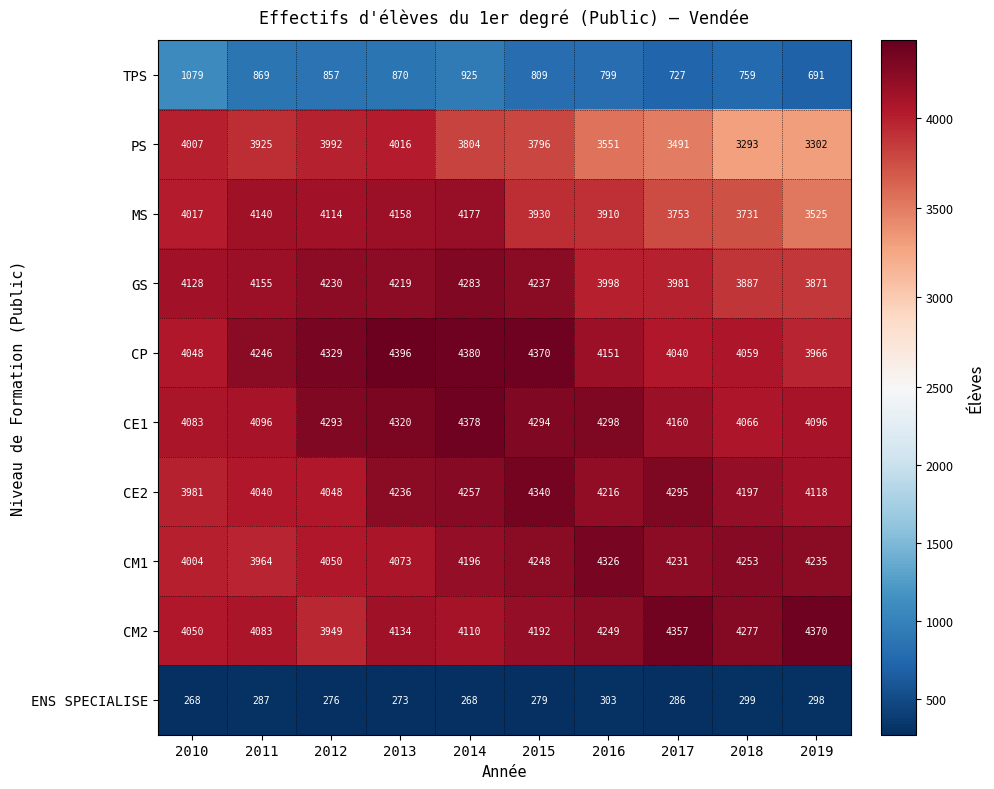

What is the spread (max minus min) of values at 2010?

3860